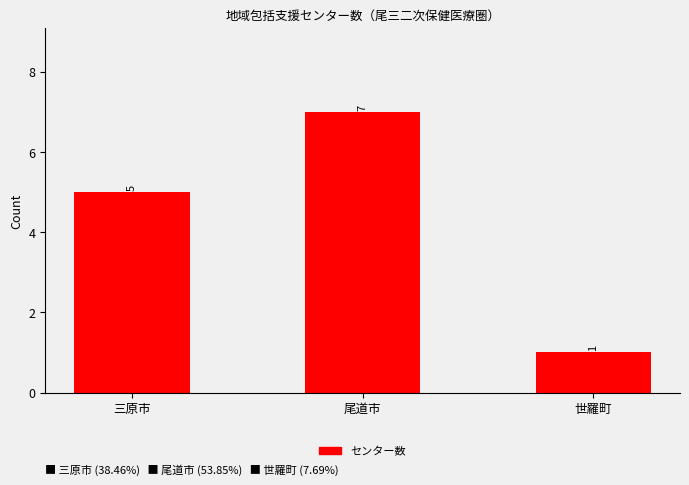

Between 尾道市 and 世羅町, which is larger?

尾道市